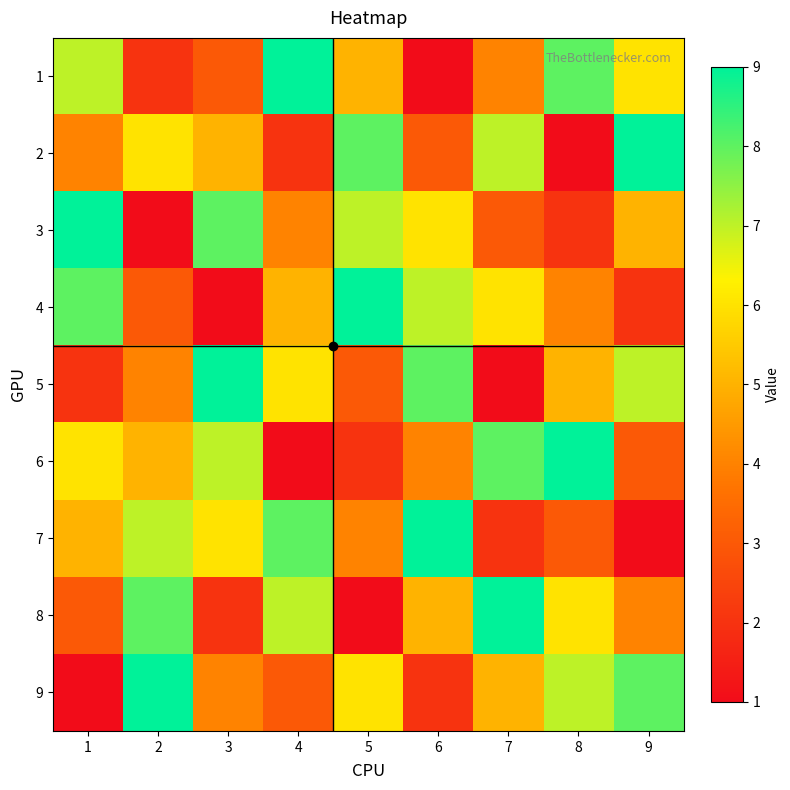

Which has a higher value, 7 or 2?

7